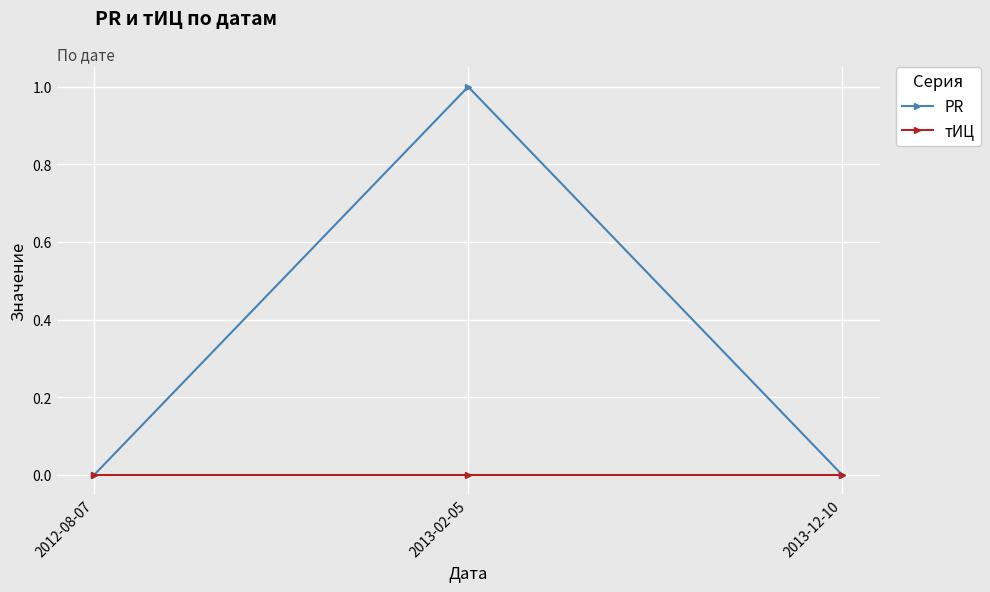

What is the total value across all series at 2013-02-05?

1